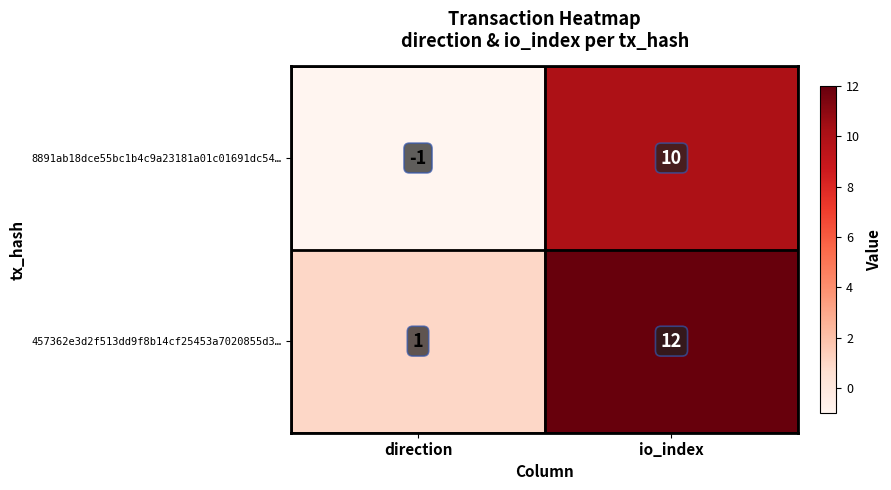

Reading left to right, what are all the values shown in this chart?

8891ab18dce55bc1b4c9a23181a01c01691dc54…: direction=-1	io_index=10
457362e3d2f513dd9f8b14cf25453a7020855d3…: direction=1	io_index=12